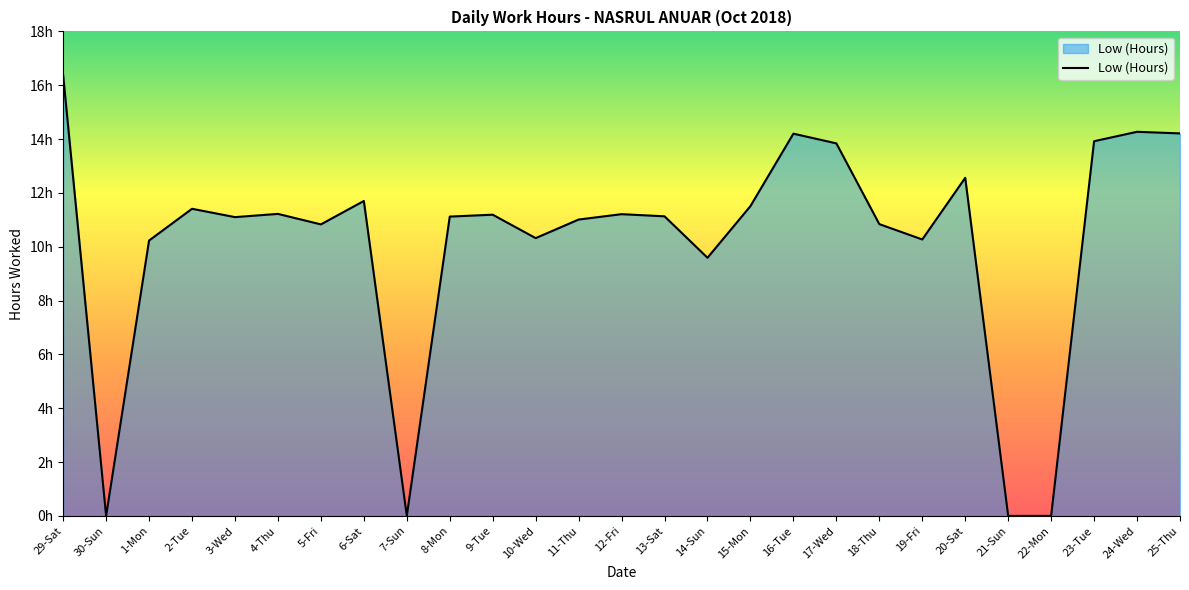

Does the chart display data point markers on the line(s)?

No